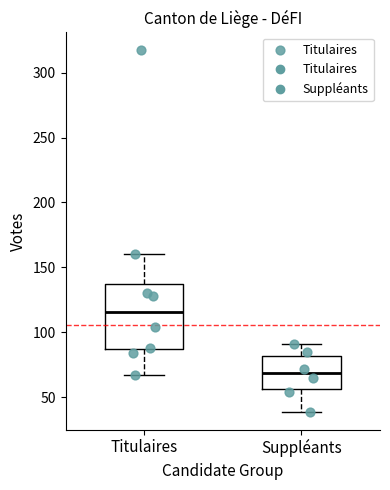

Where does the median line of the box for Suppléants sit on the y-axis? The values are not printed on the chart, so give them approximately, as read against the axis.

70